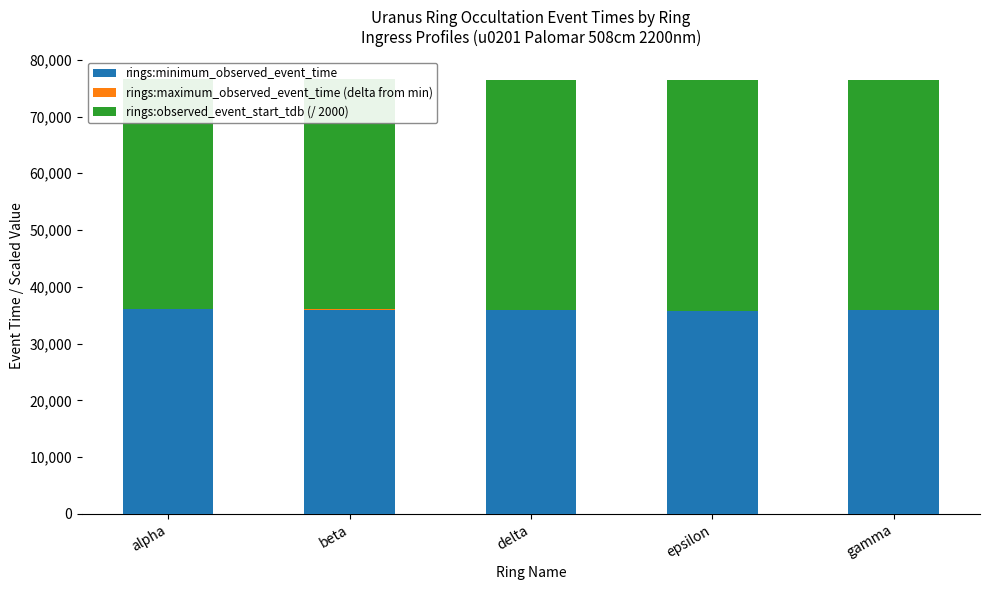

What is the spread (max minus min) of values at gamma?

40587.7